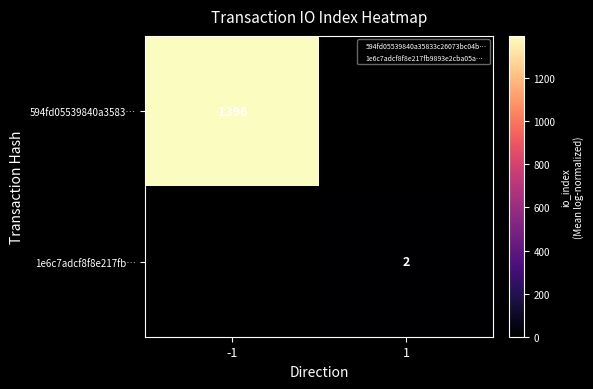

At which label does 594fd05539840a3583… reach its peak?

-1